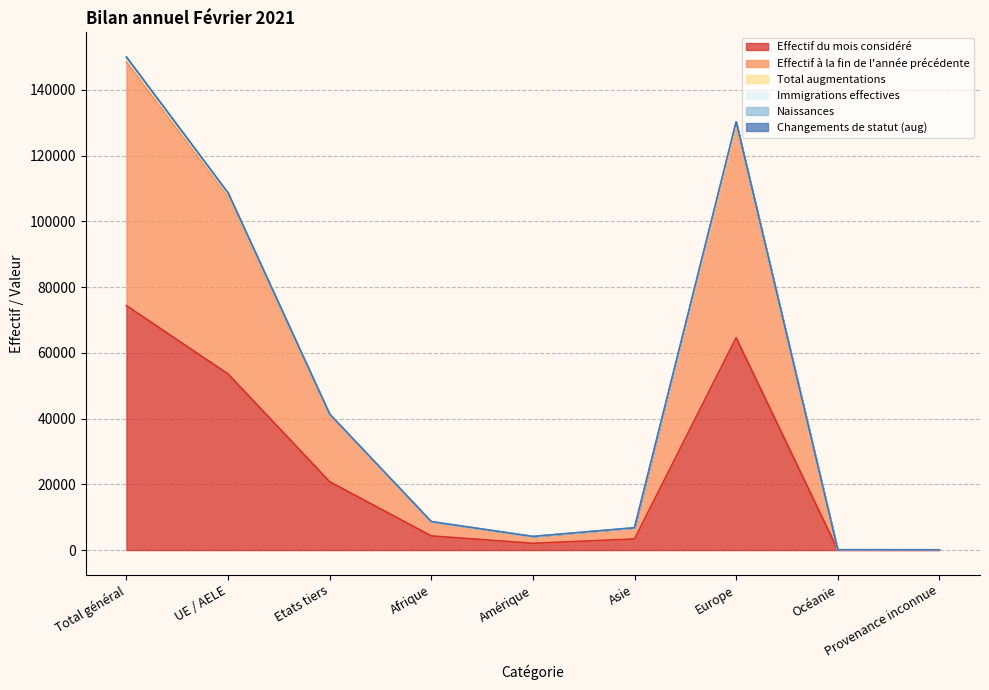

How many interior local valleys does the Naissances series have?

1